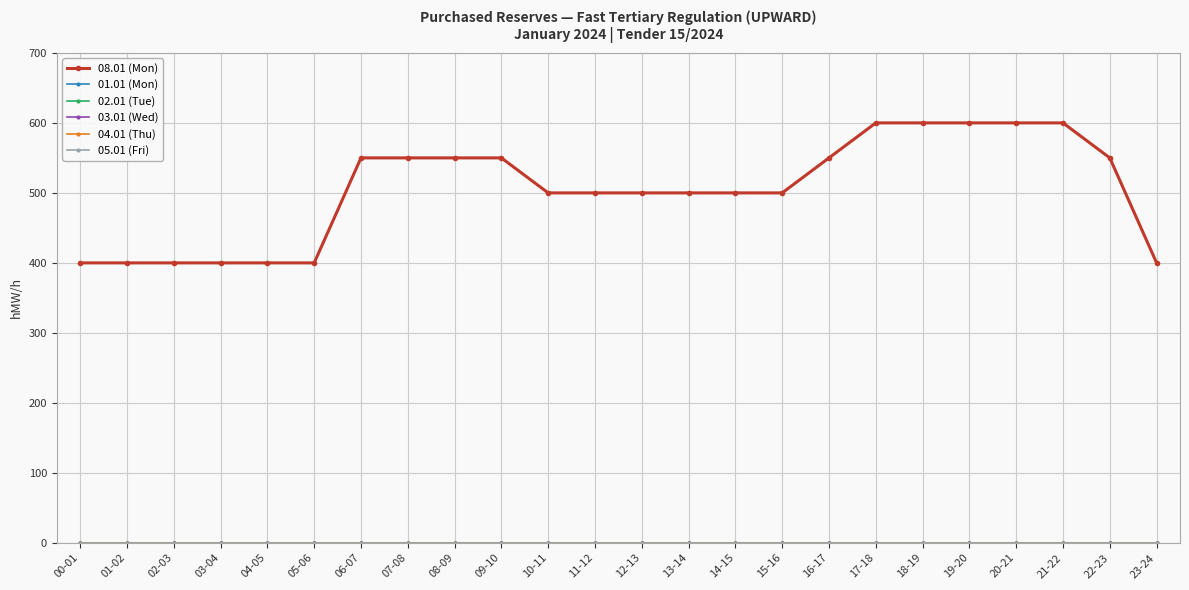

Which has a higher value, 08-09 or 23-24?

08-09